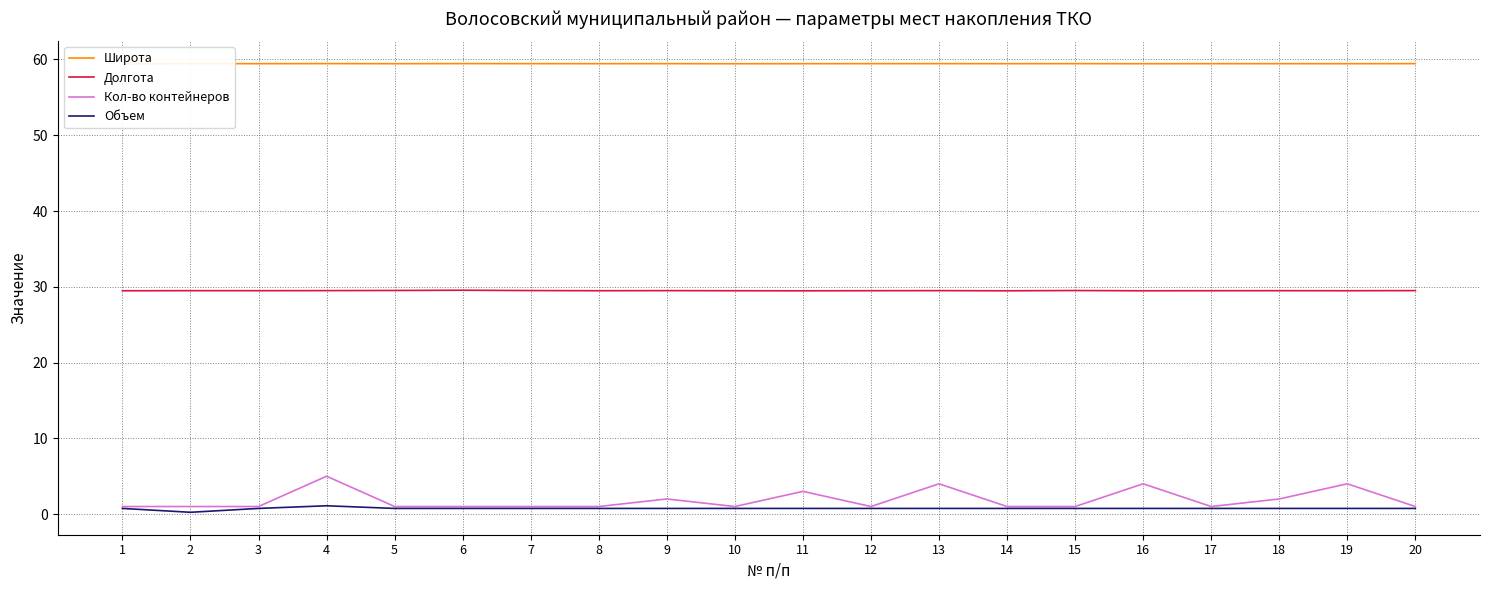

At which category is the sum across all series the highest?

4